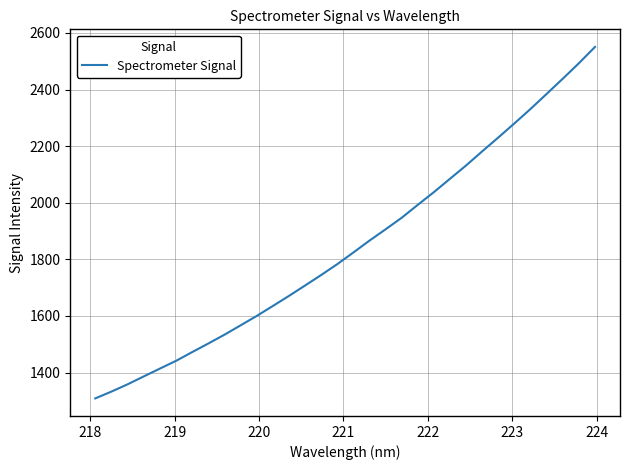

What is the average value?

1848.1